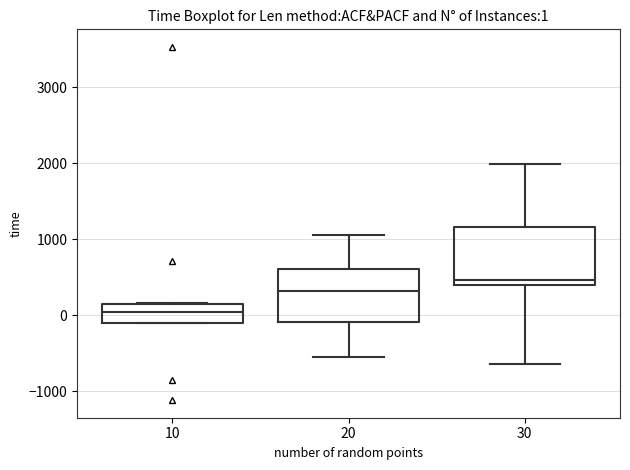

Which box has the highest median line?

30